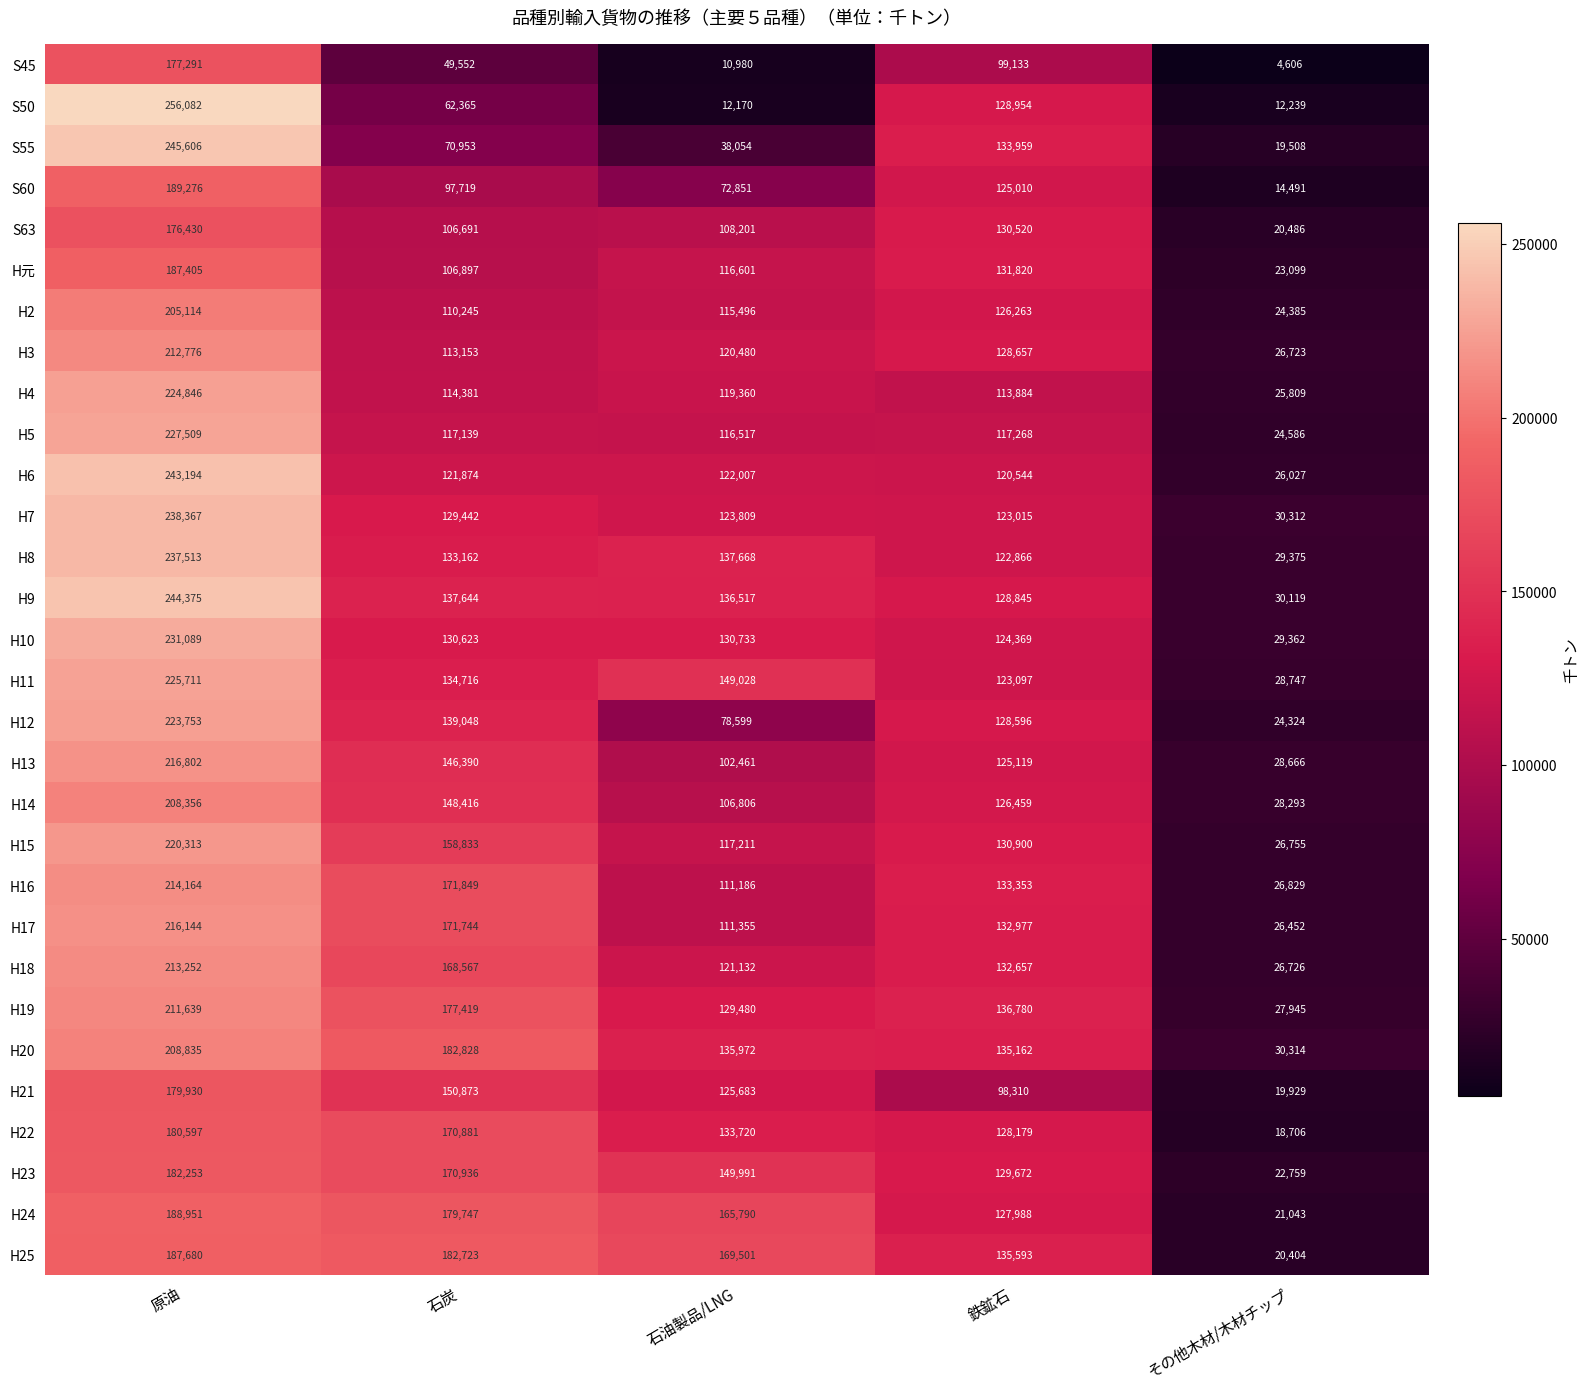

Which series has the largest total across all categories?

H25